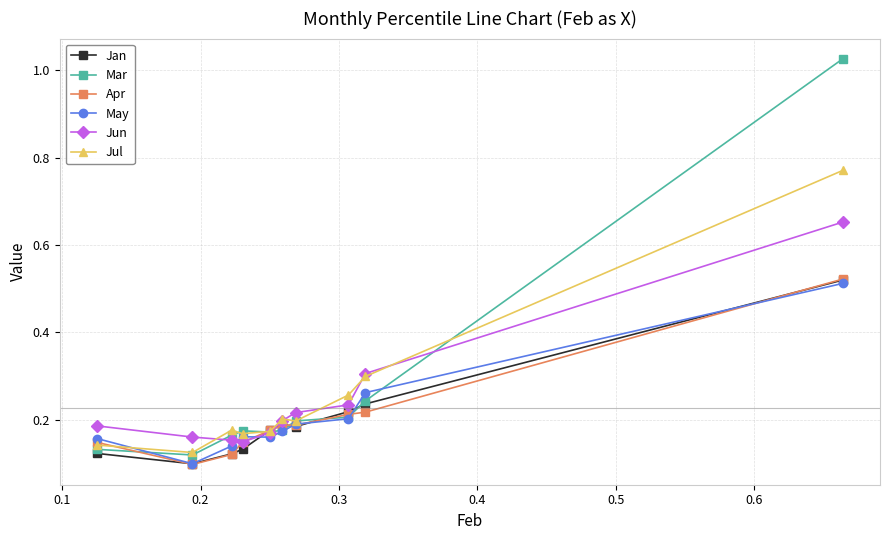

How many categories are shown in the chart?

10